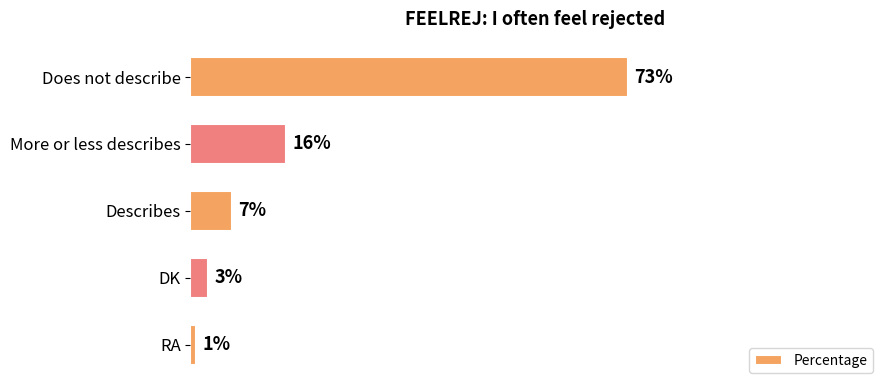

Are the bars horizontal?

Yes